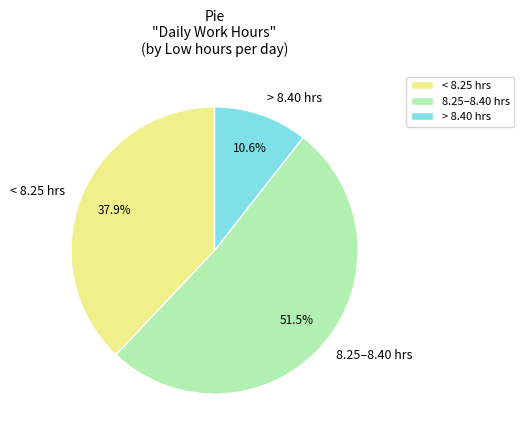

Does 8.25–8.40 hrs account for over 50% of the chart?

Yes